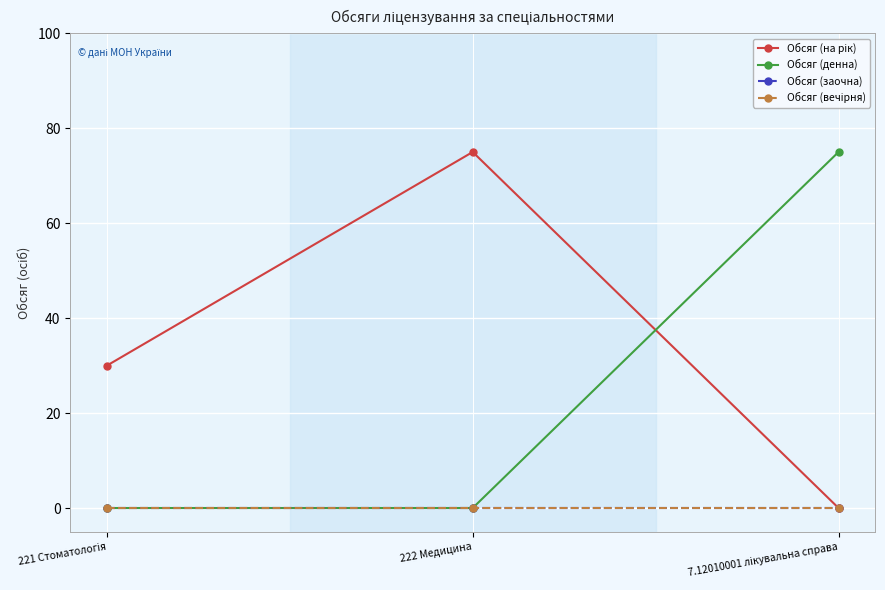

At how many categories does at least one series exceed 70?

2